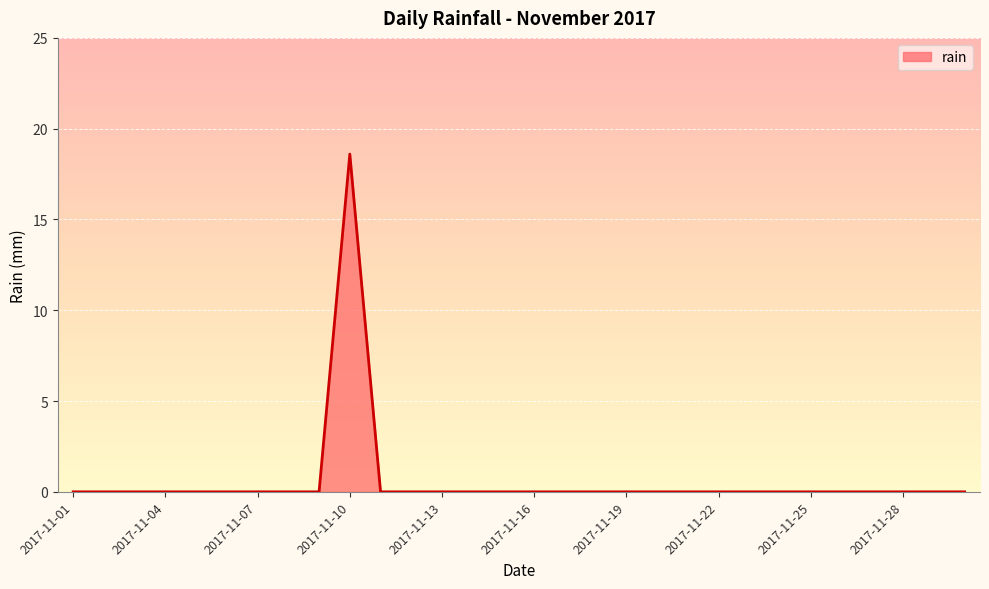

What is the difference between the maximum and minimum values?

18.6